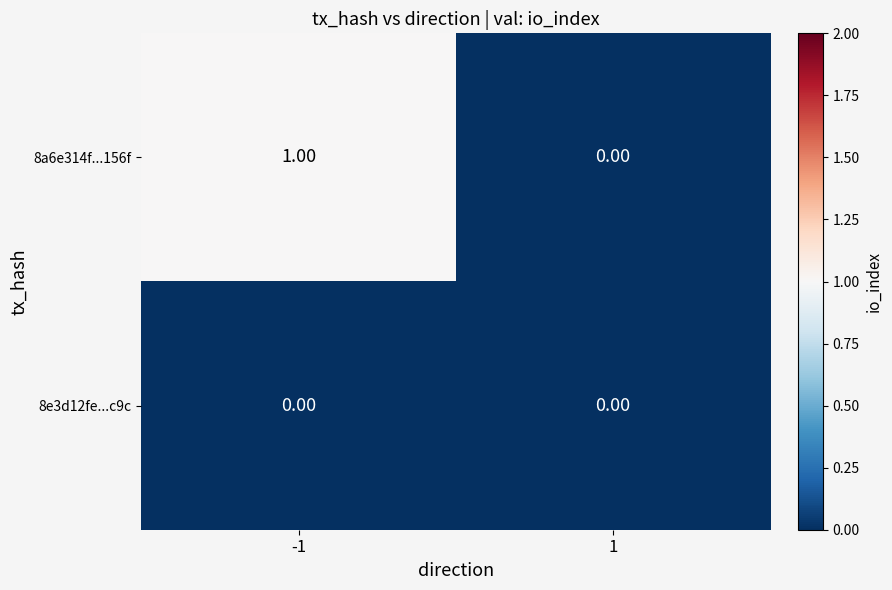

Between -1 and 1, which series saw the biggest shift?

8a6e314f...156f